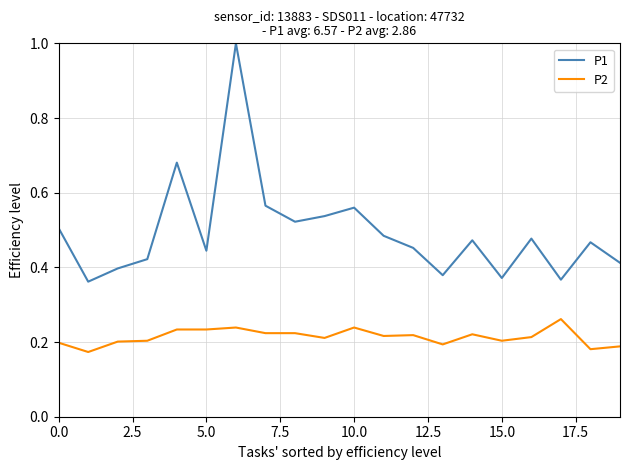

Which series has the largest total across all categories?

P1